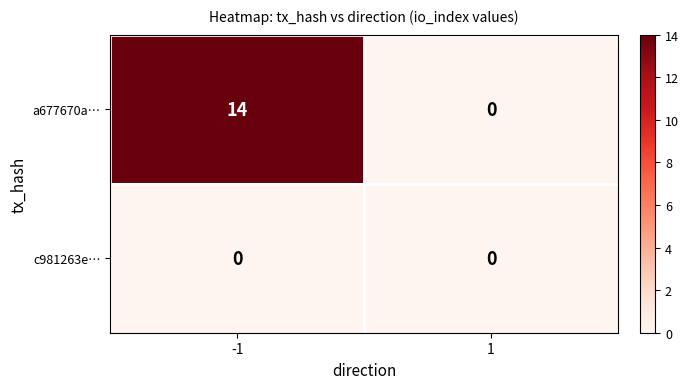

What is the difference between the maximum and minimum values in the a677670a… series?

14